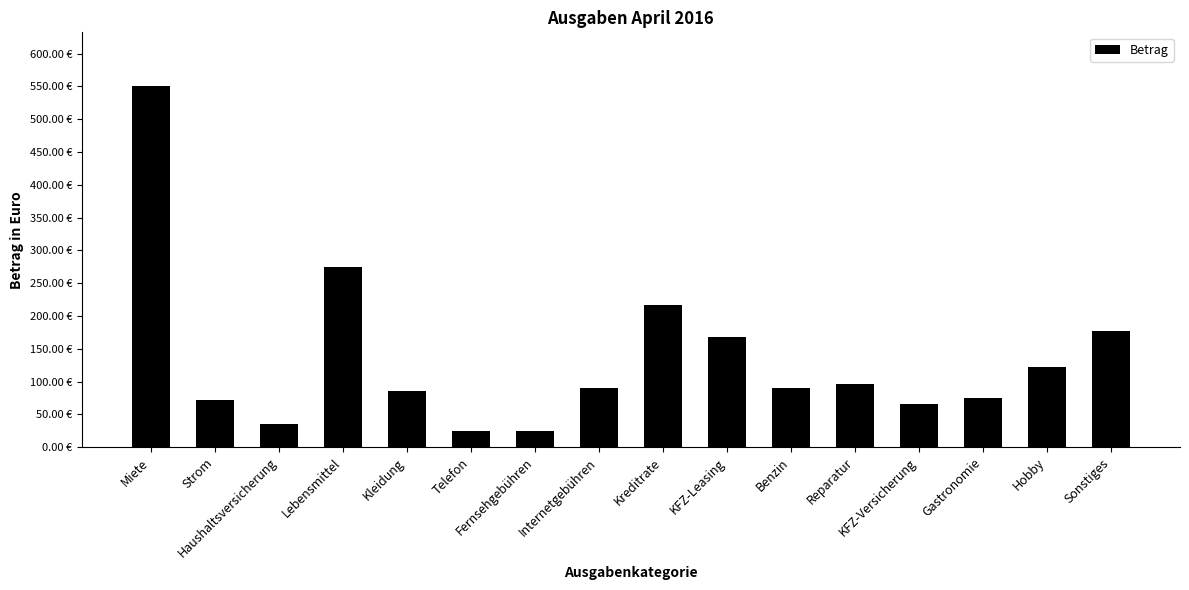

The value at Internetgebühren is 90.0. True or false?

True